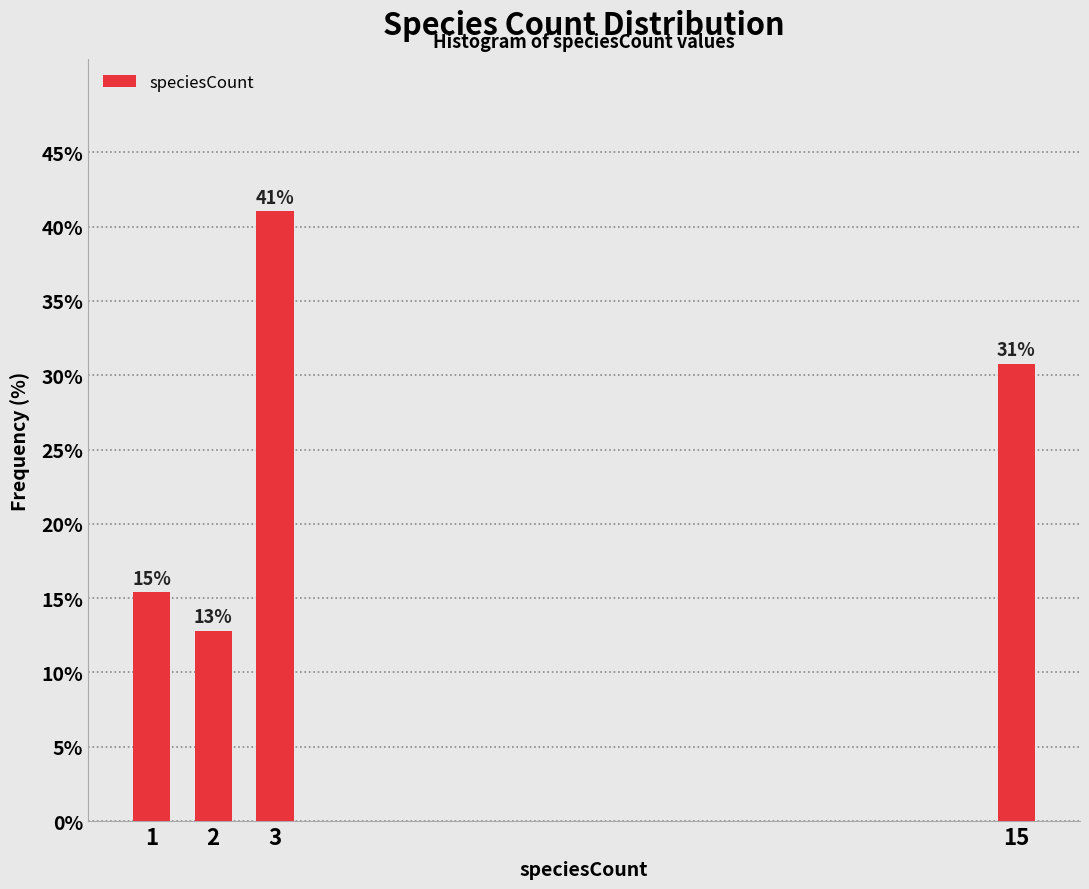

How many bars are there in total?

4